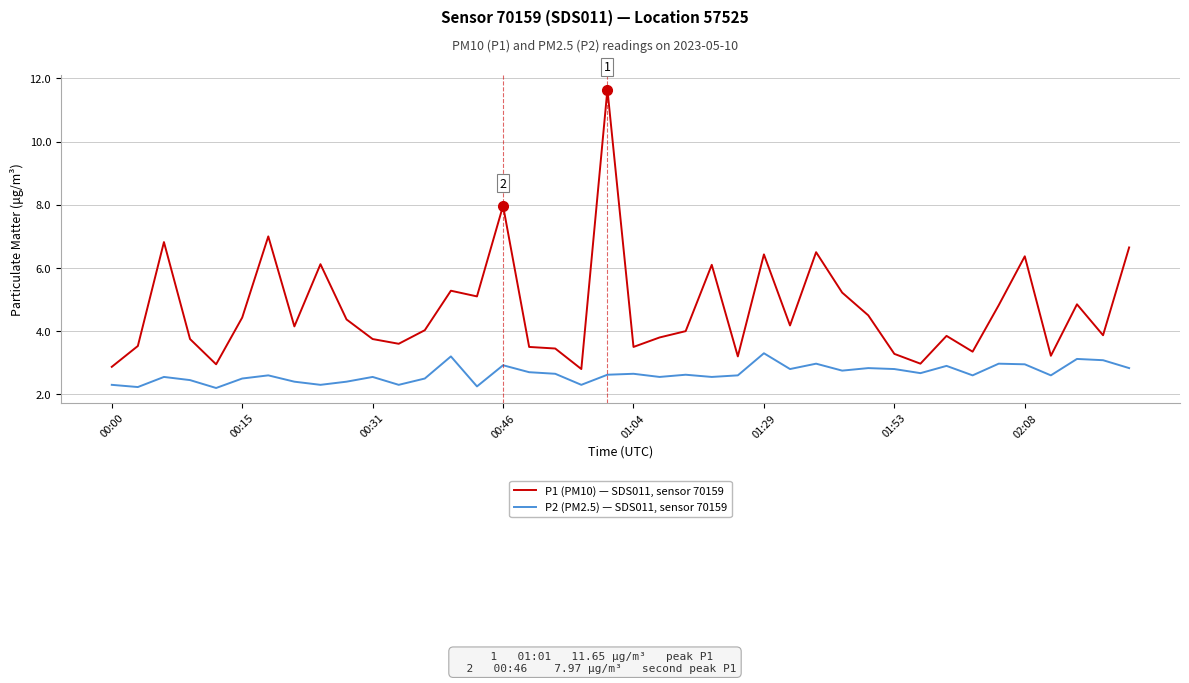

Rank the series by their average value, from lowest to highest.

P2 (PM2.5) — SDS011, sensor 70159, P1 (PM10) — SDS011, sensor 70159